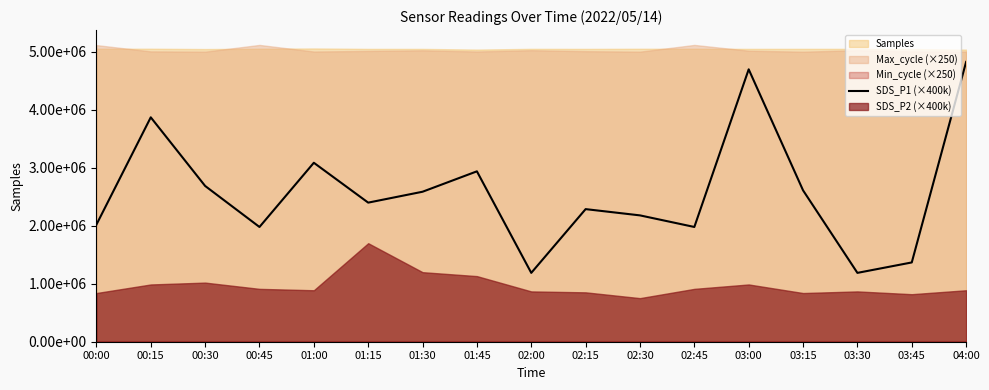

How many data points are above 2400000?

8